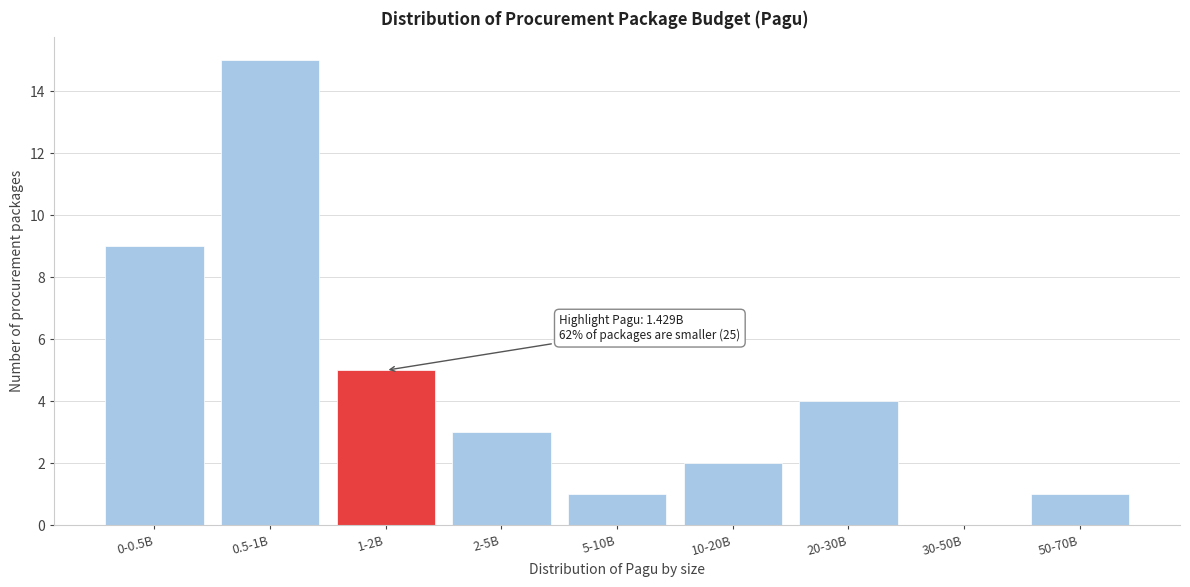

Reading left to right, what are all the values shown in this chart?

0-0.5B=9	0.5-1B=15	1-2B=5	2-5B=3	5-10B=1	10-20B=2	20-30B=4	30-50B=0	50-70B=1